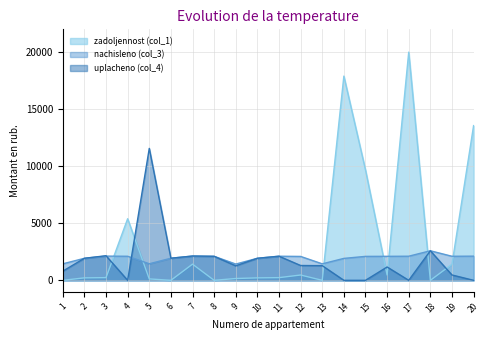

Where does the zadoljennost (col_1) series first go above 235?

3